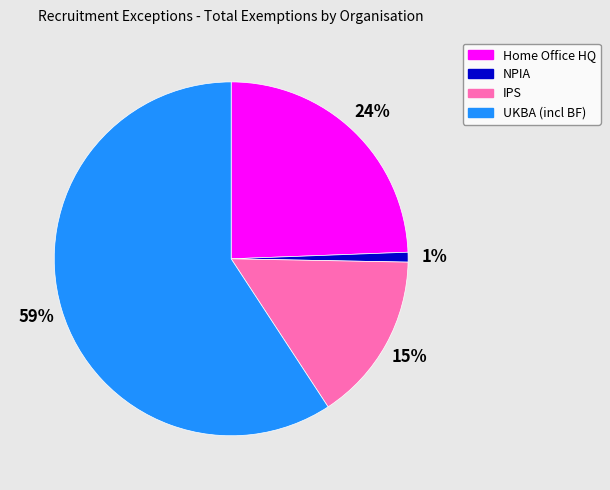

Which slice is the smallest?

NPIA